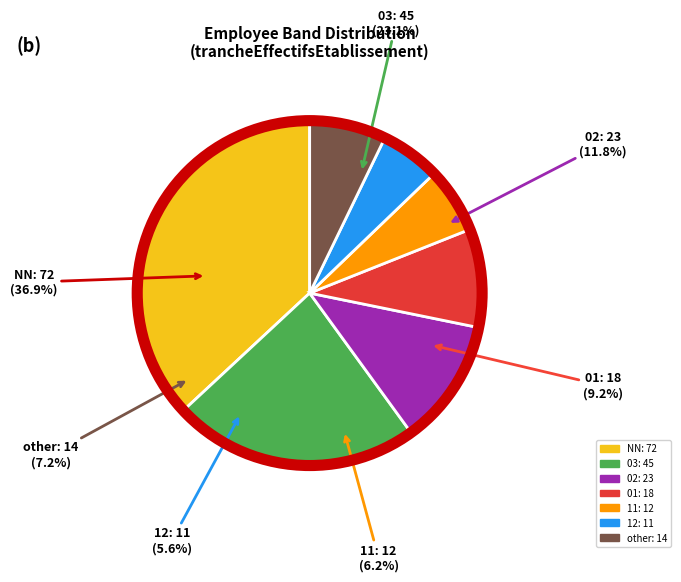

What percentage is the NN slice, to the nearest percent?

37%